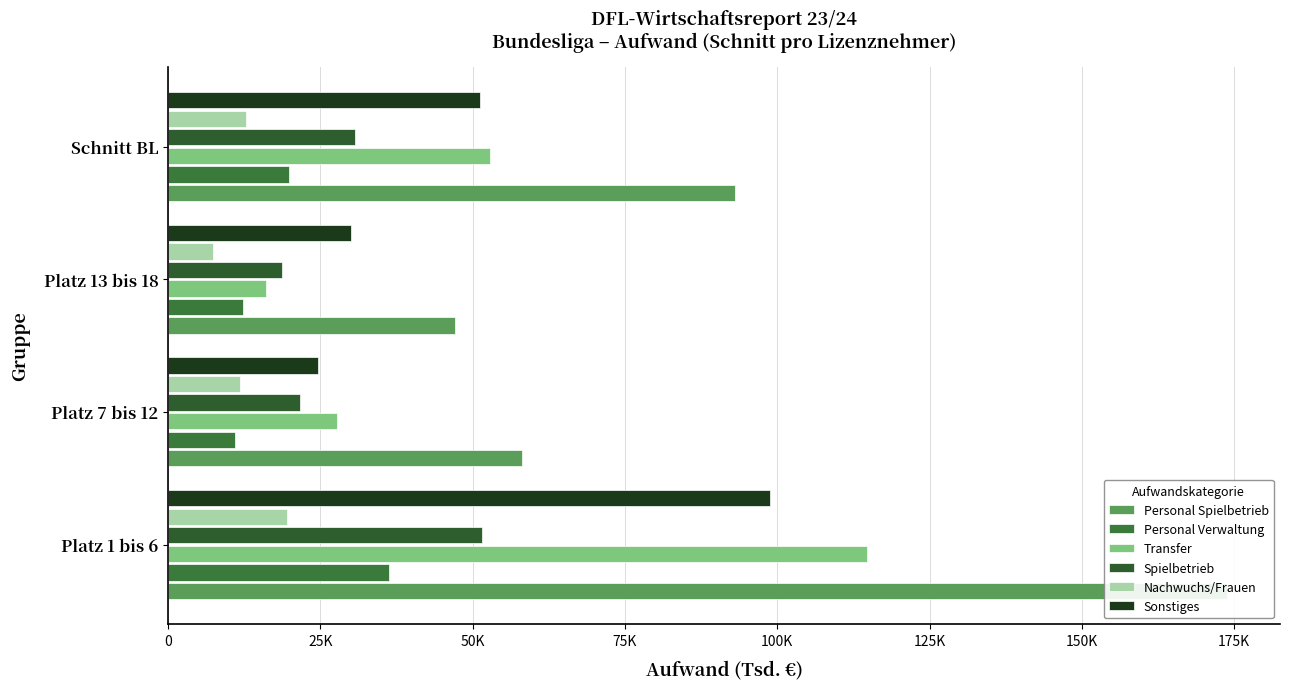

The value of Nachwuchs/Frauen at Platz 13 bis 18 is 7340. True or false?

True